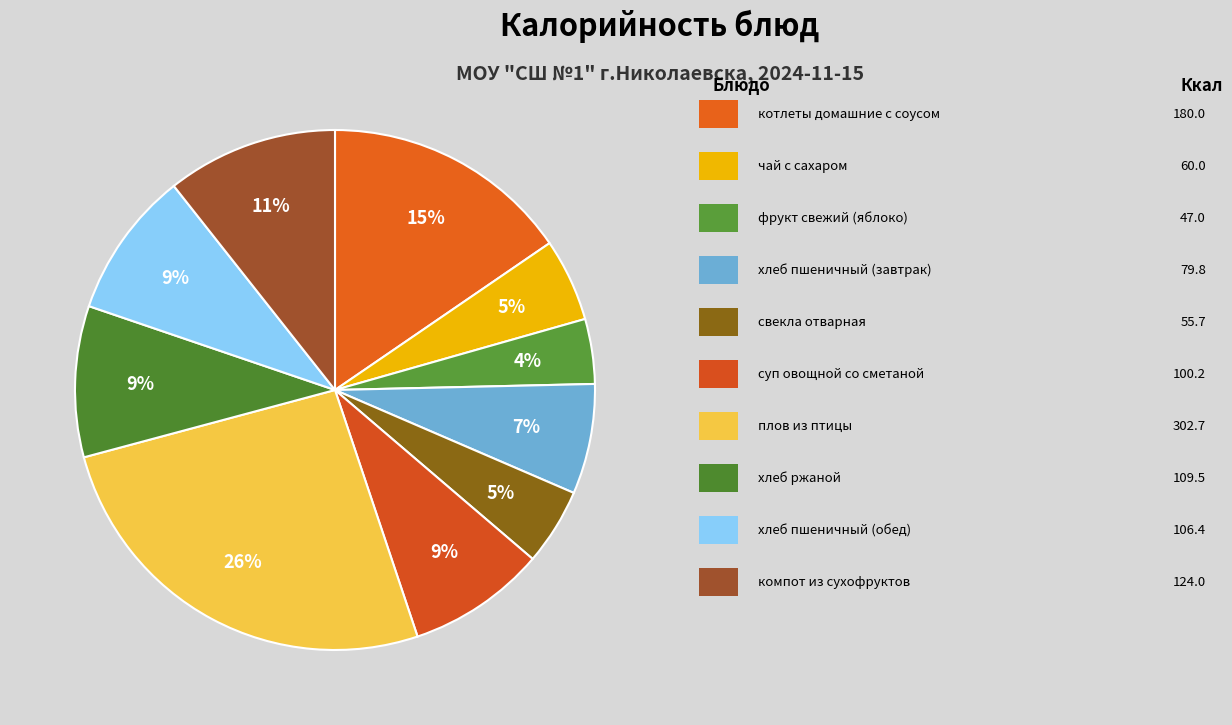

To the nearest percent, what is the difference between the largest and smallest slice percentages?

22%